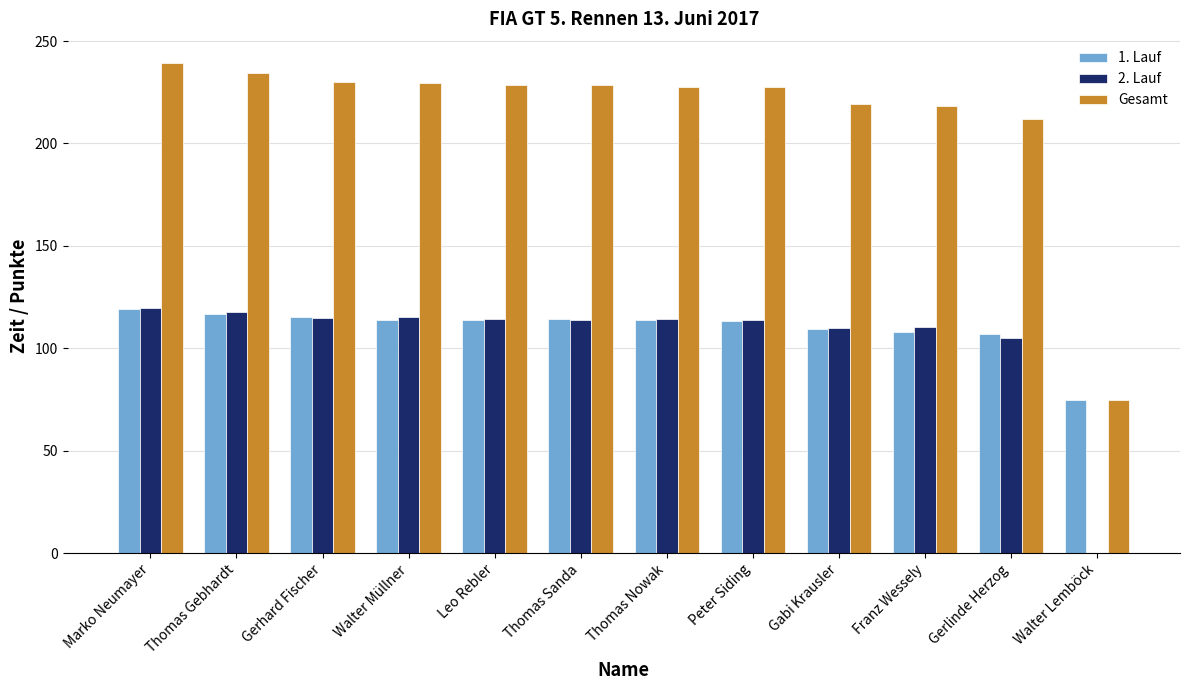

True or false: 1. Lauf has a value of 113.4 at Peter Siding.

True